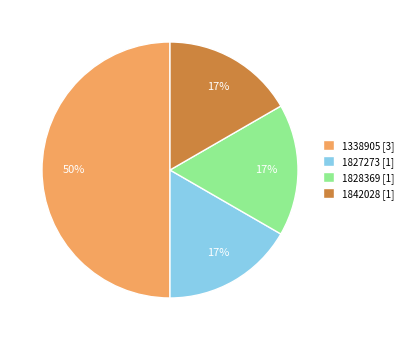

To the nearest percent, what portion does 1338905 represent?

50%